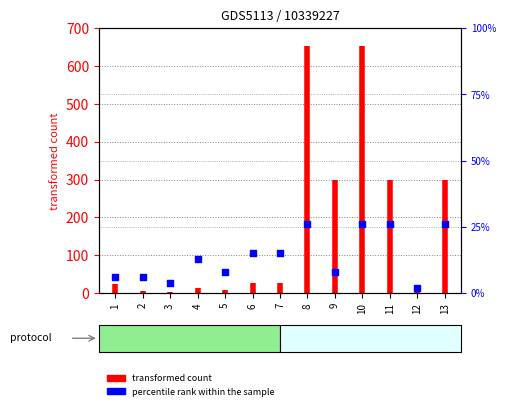

What is the change in value from 3 to 8?

+22